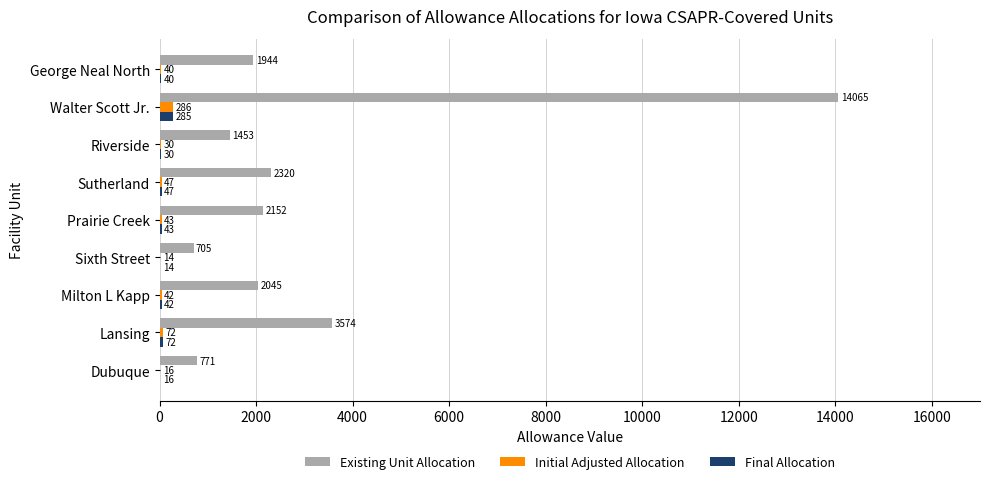

Count the number of data series in this chart.

3